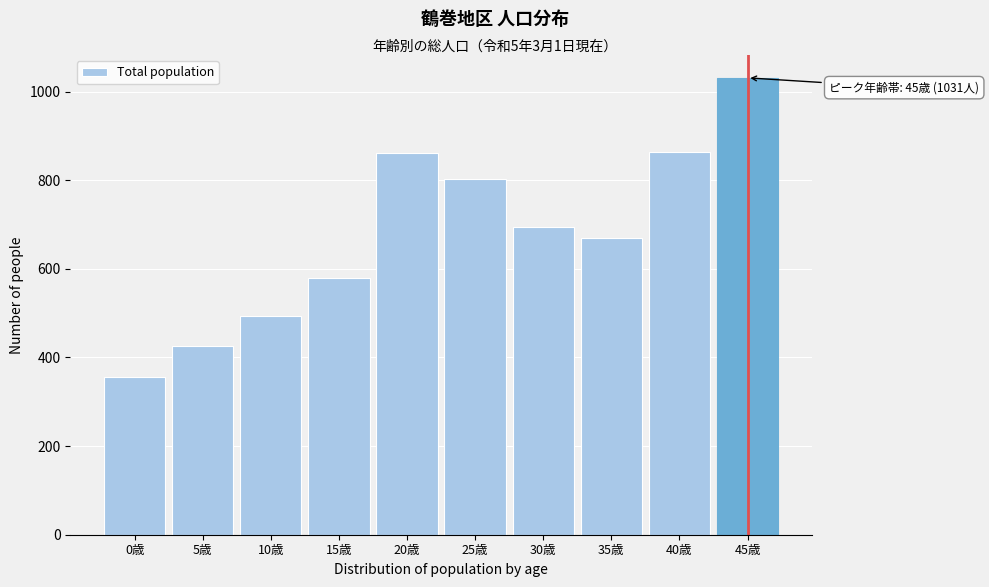

What is the greatest value displayed?

1031